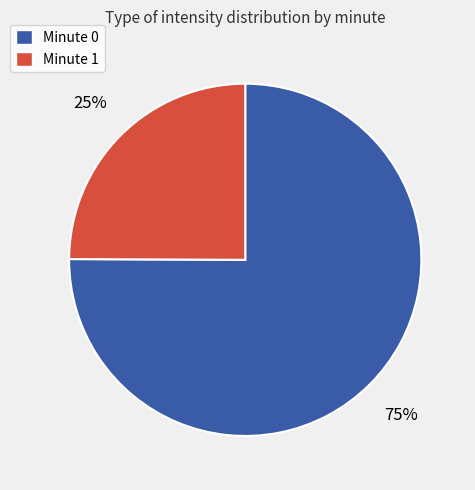

Is there a majority slice in this chart?

Yes